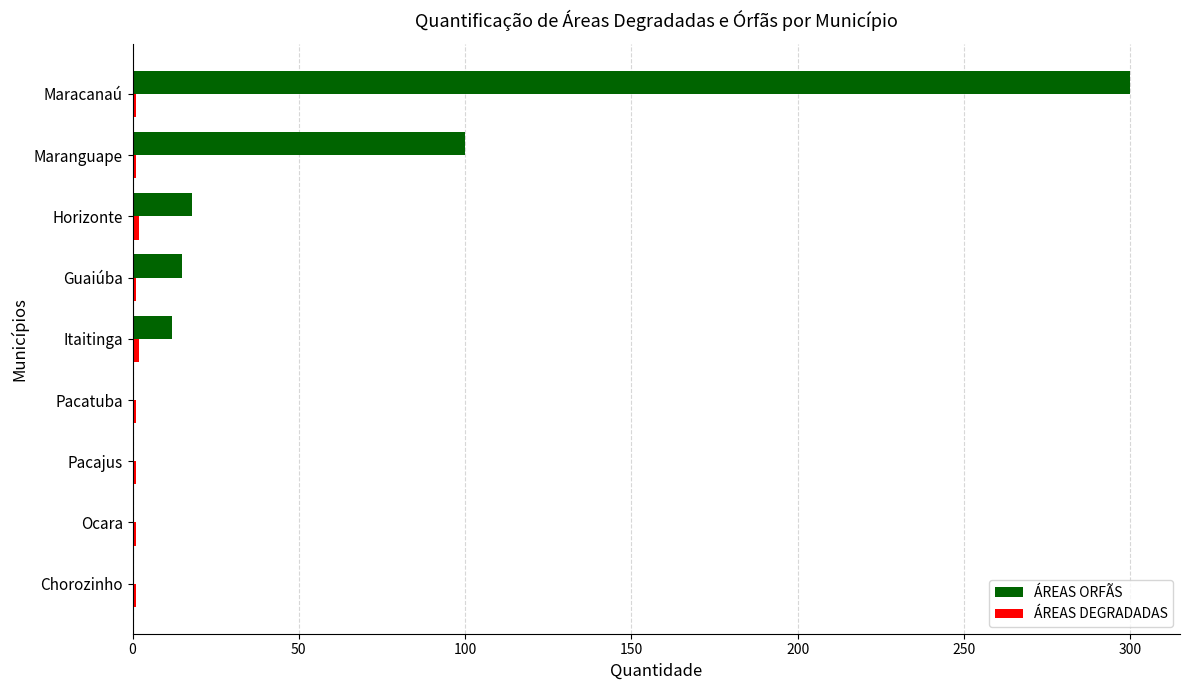

What is the maximum value shown in the chart?

300